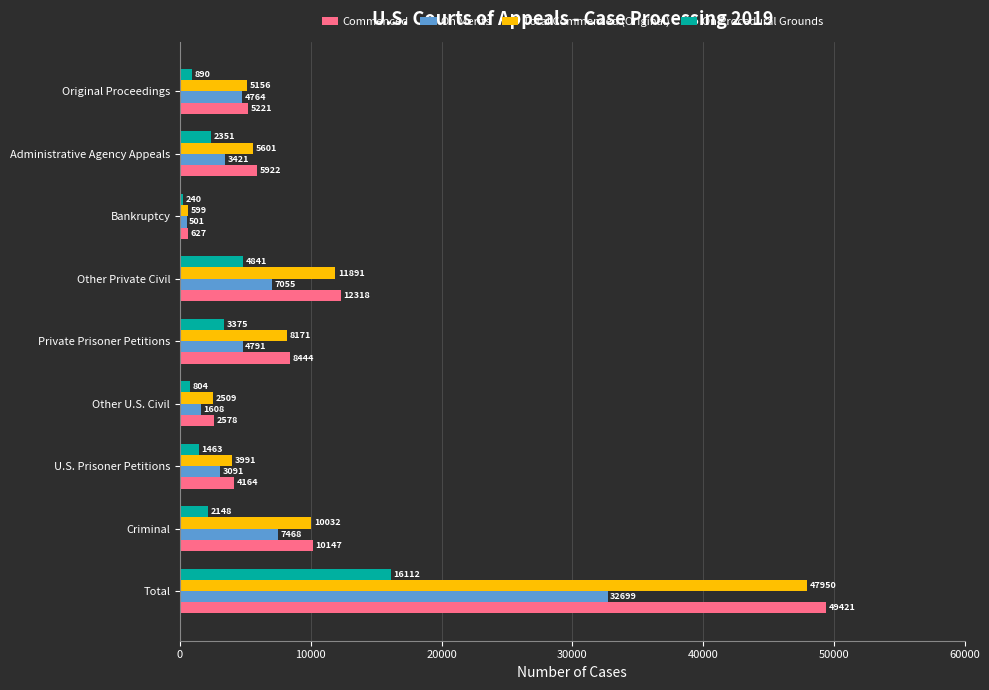

How many data points in Commenced are less than 5922?

4